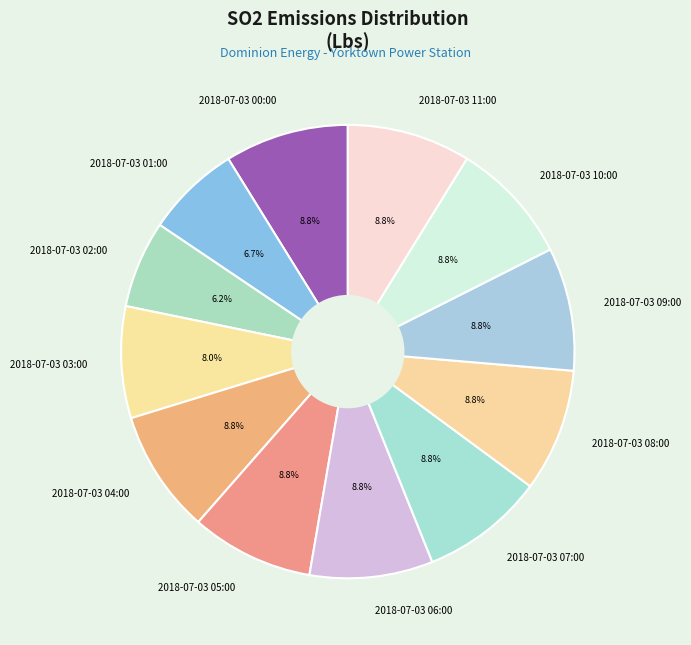

How many slices are in this pie chart?

12